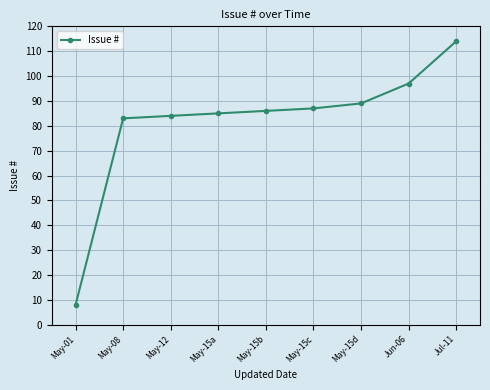

At which category does the chart reach its peak across all series?

Jul-11